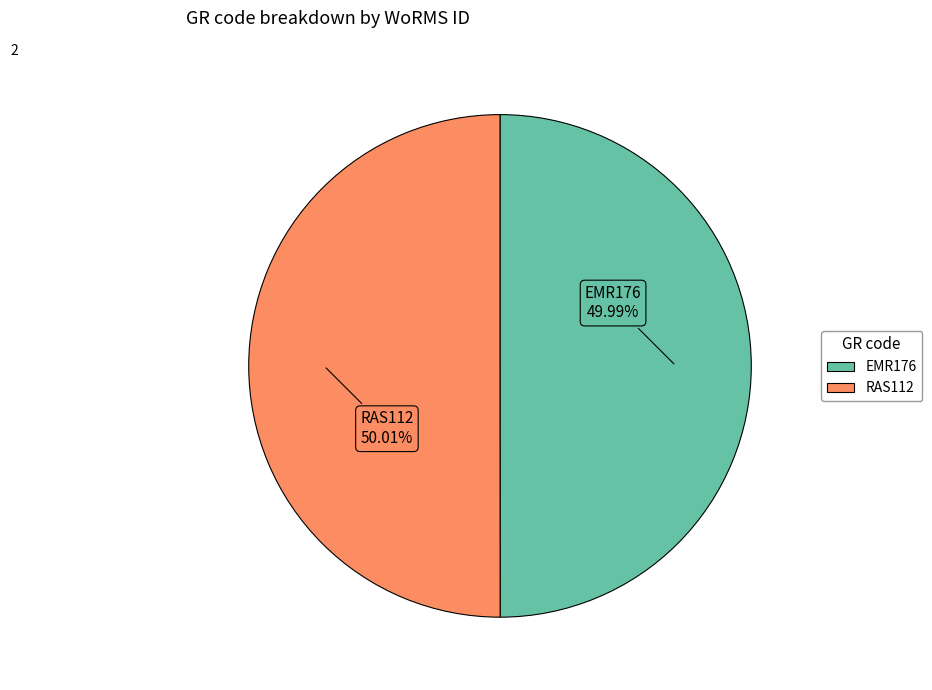

Is there any slice that represents more than half of the pie?

Yes